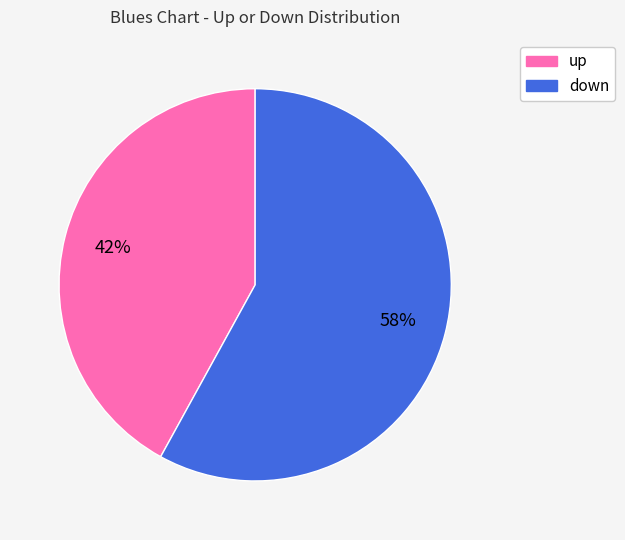

Is up the majority of the pie?

No